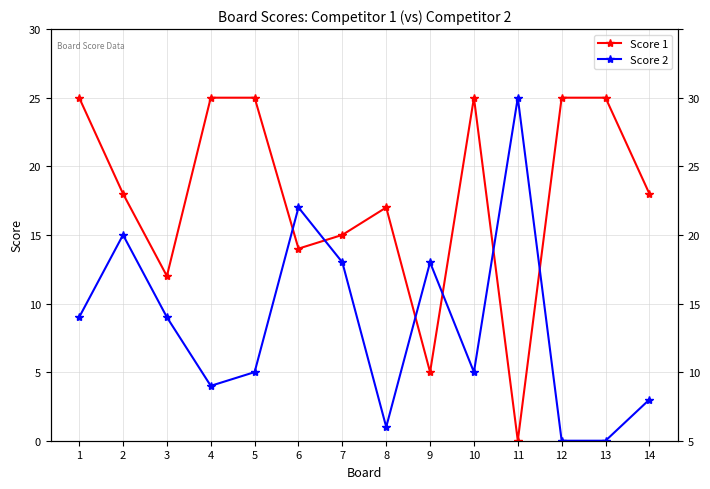

Rank the series by their average value, from highest to lowest.

Score 1, Score 2